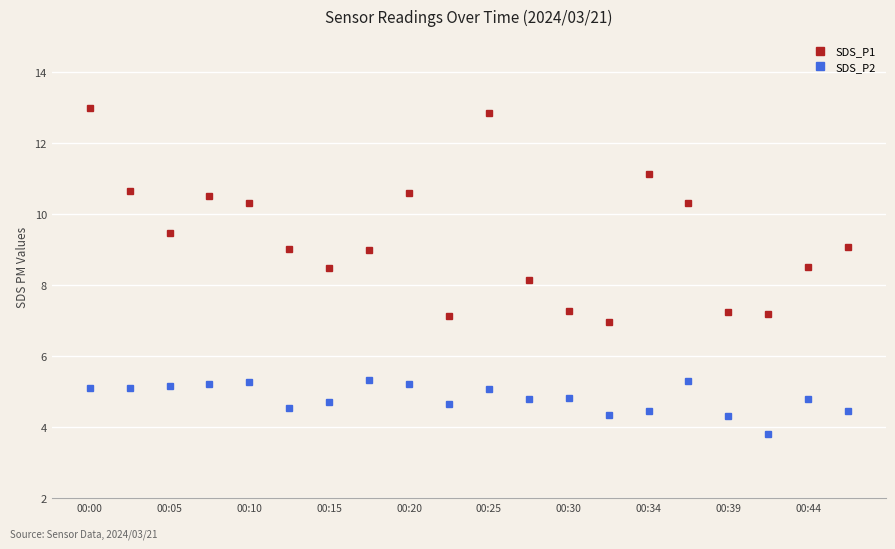

True or false: SDS_P2 and SDS_P1 cross at least once.

False